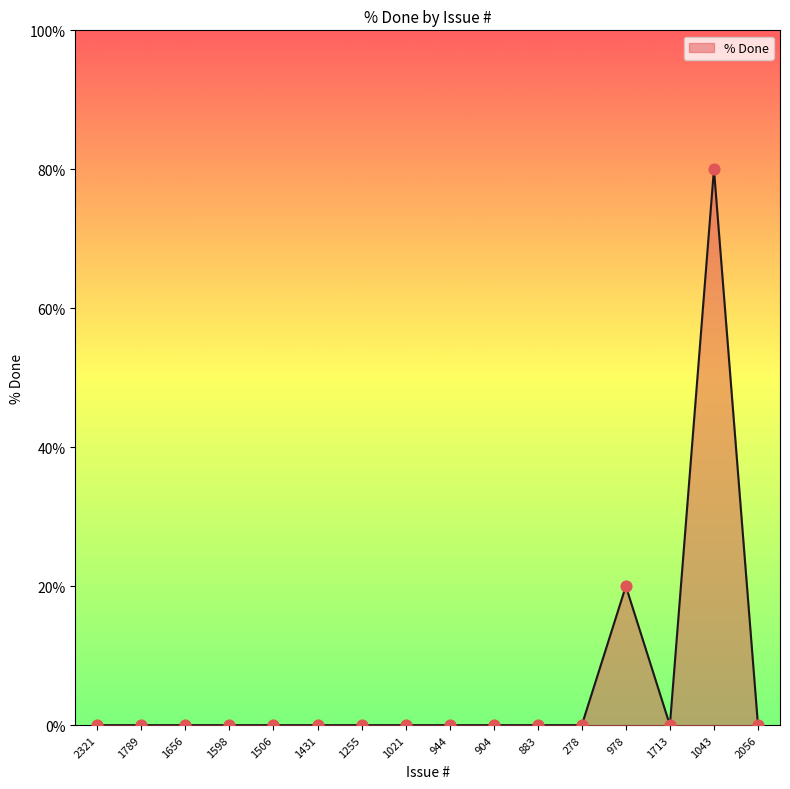

What is the change in value from 1506 to 1043?

+80